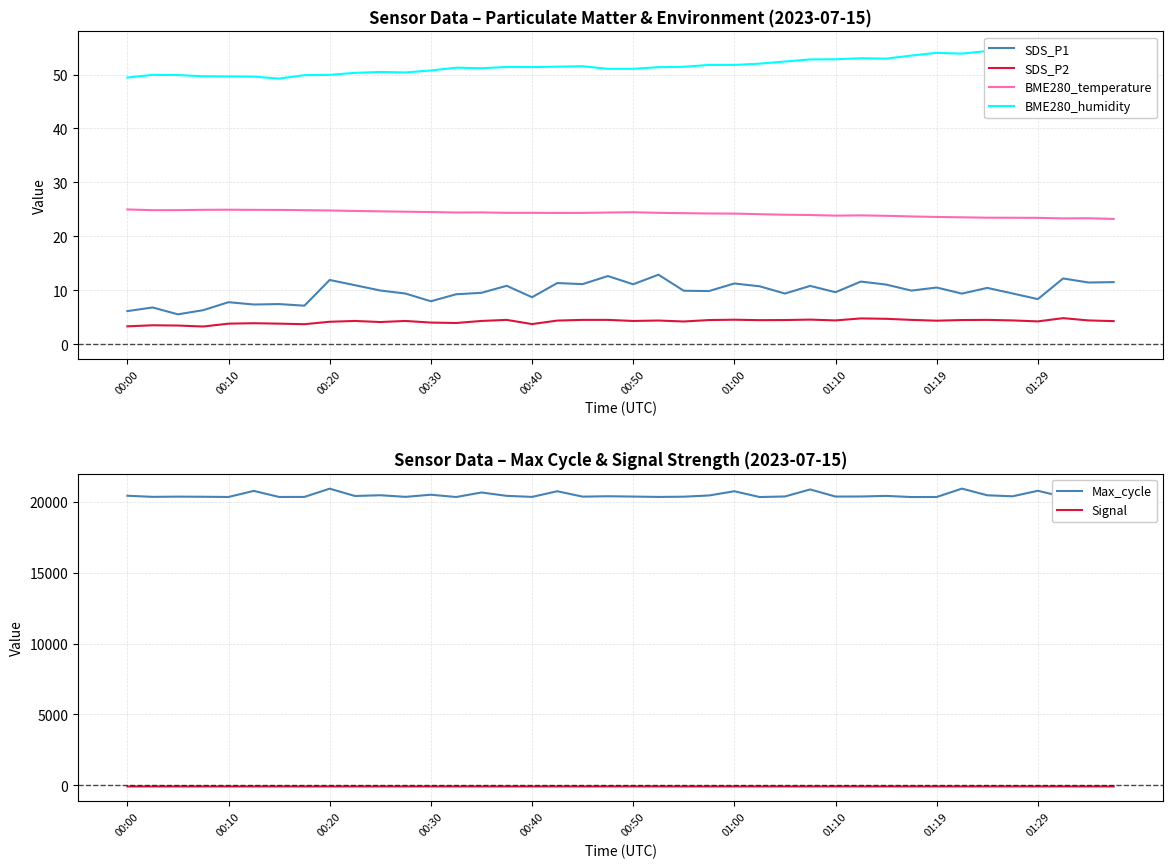

True or false: SDS_P2 and Signal intersect in this chart.

False